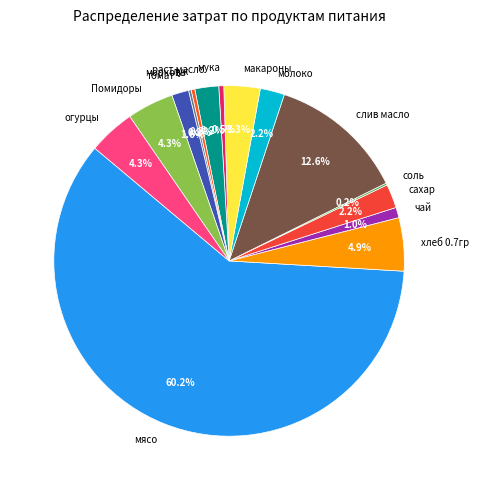

Approximately how many times larger is the value at чай compared to мука?

2.1